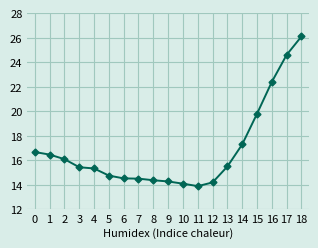

Between 12 and 13, which is larger?

13